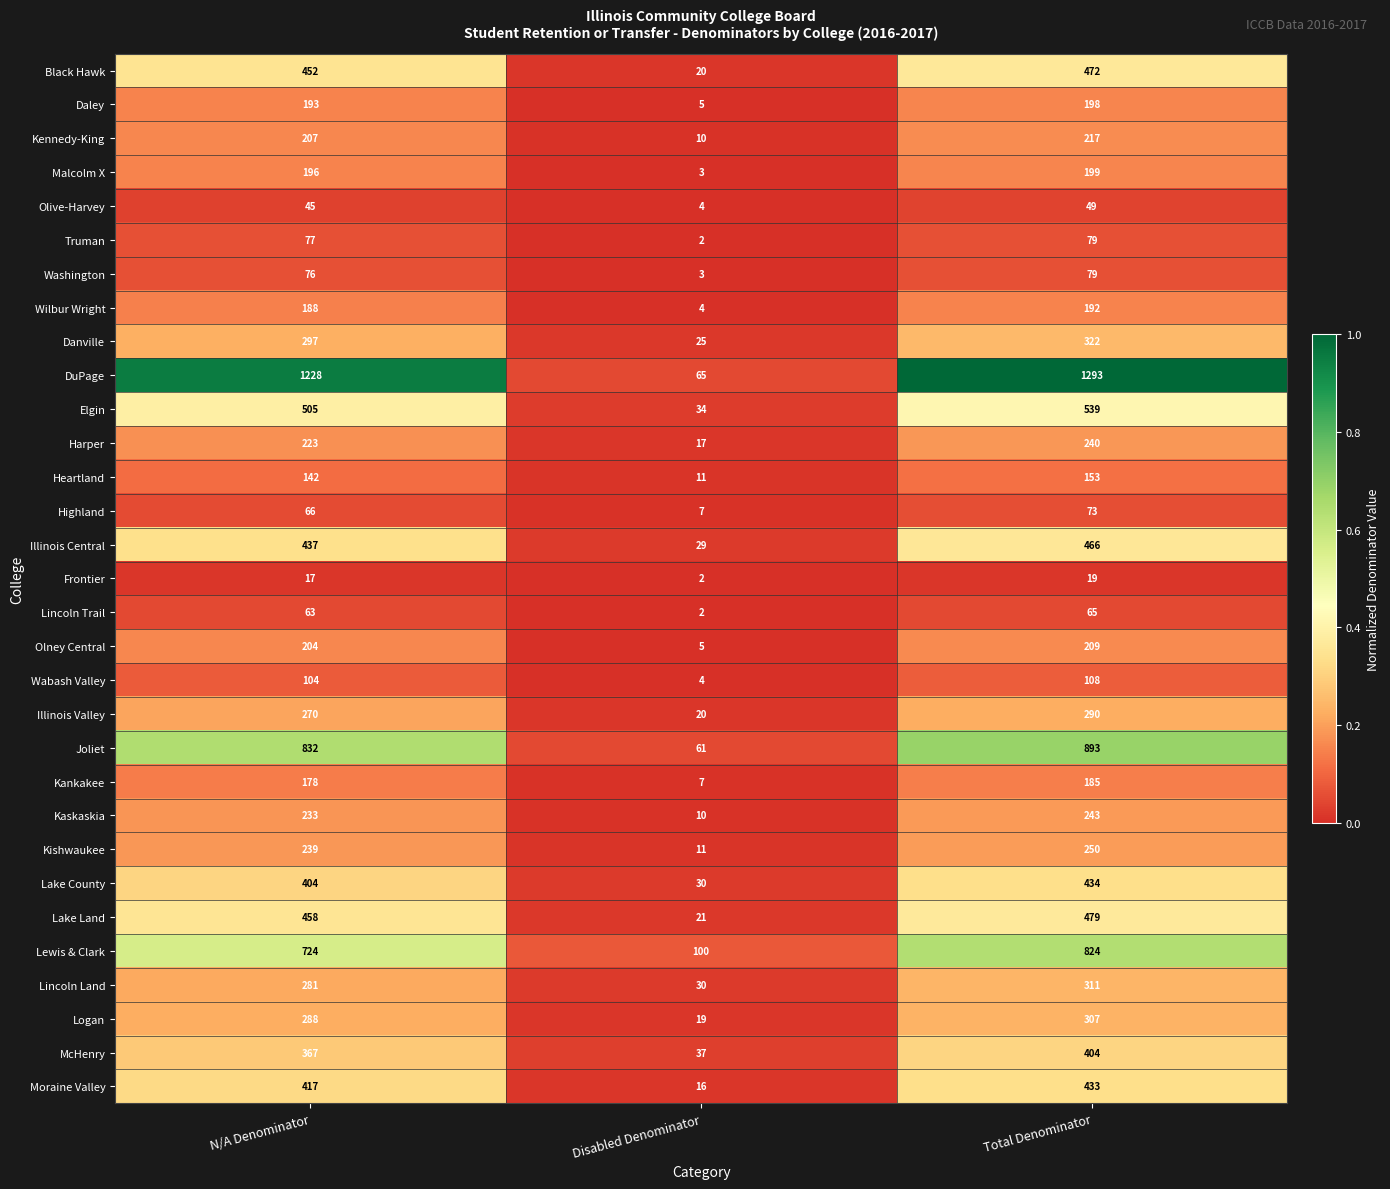

Count the number of categories in the chart.

3